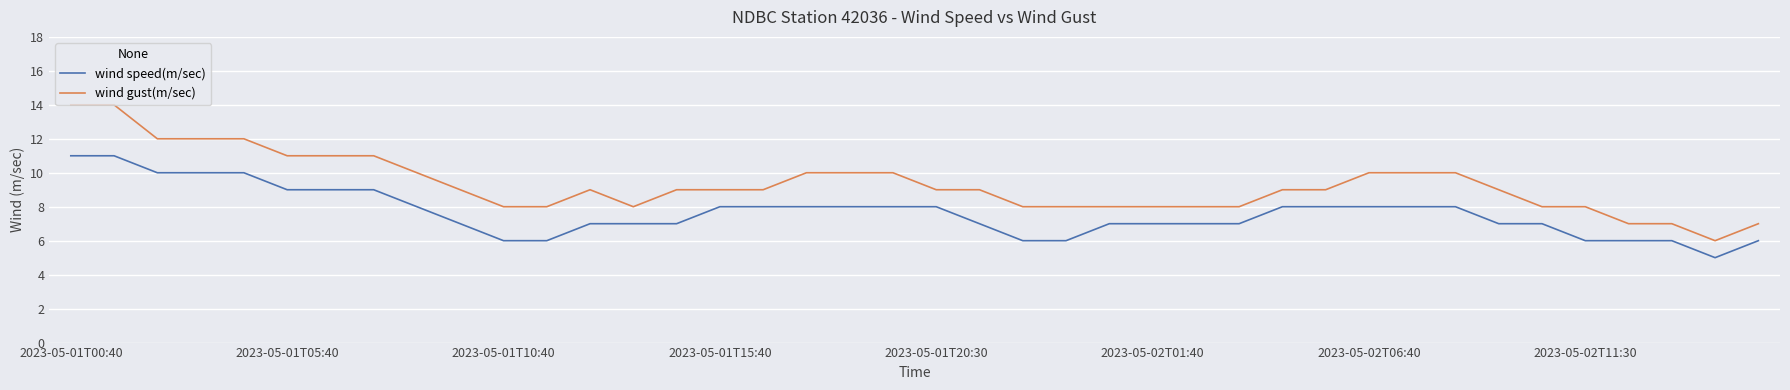

True or false: wind gust(m/sec) and wind speed(m/sec) cross at least once.

False